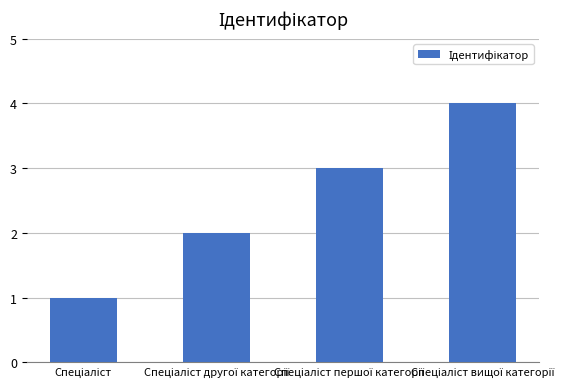

Count the number of categories in the chart.

4